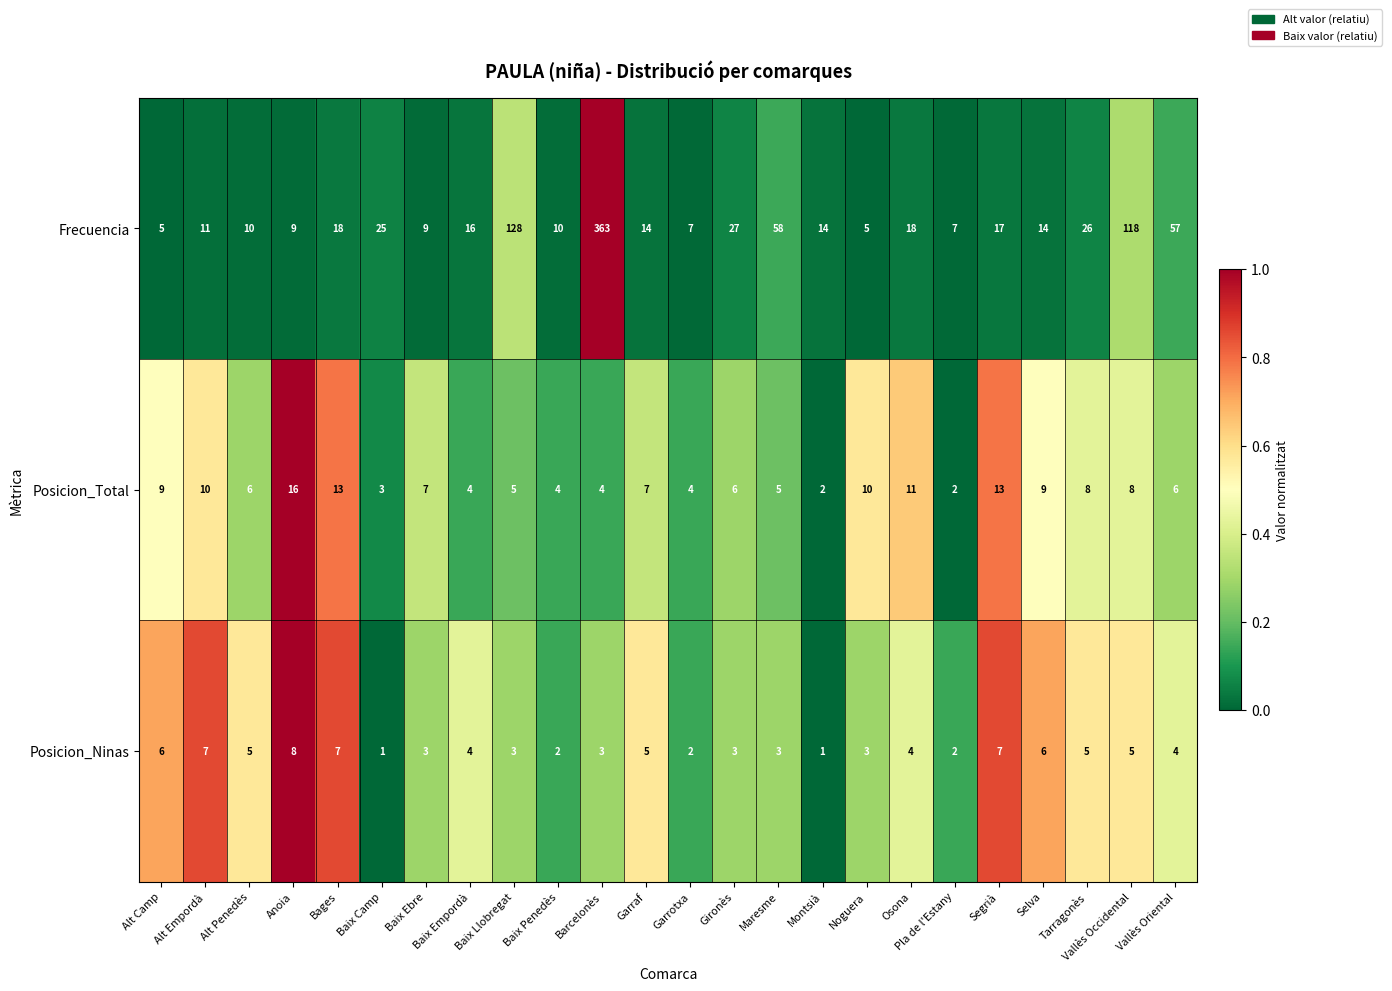

Which series has the largest range (max minus min)?

Frecuencia